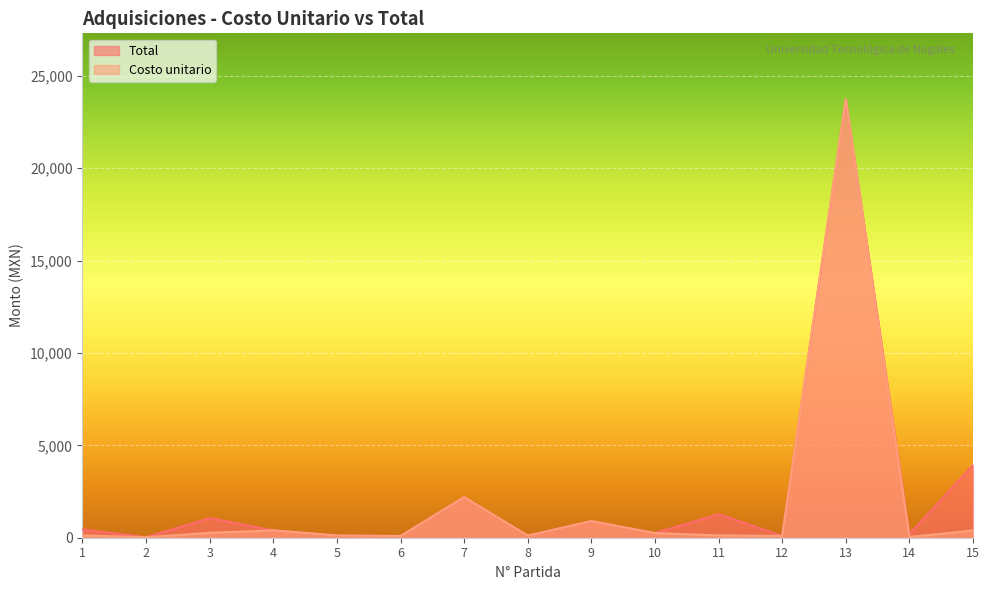

What is the average value of the Costo unitario series?

1926.1